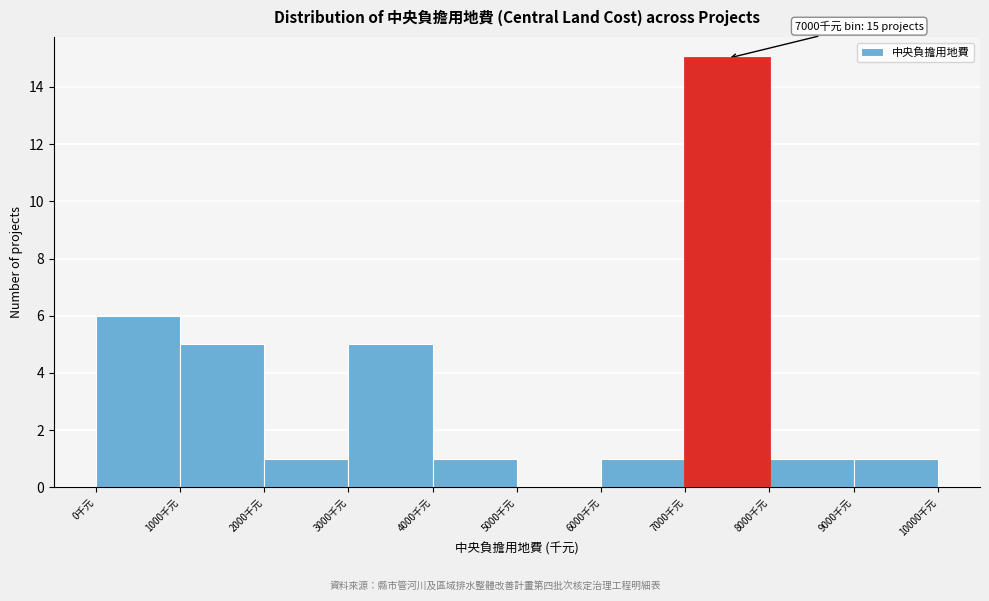

Which range on the x-axis has the tallest bar?

7000 to 8000